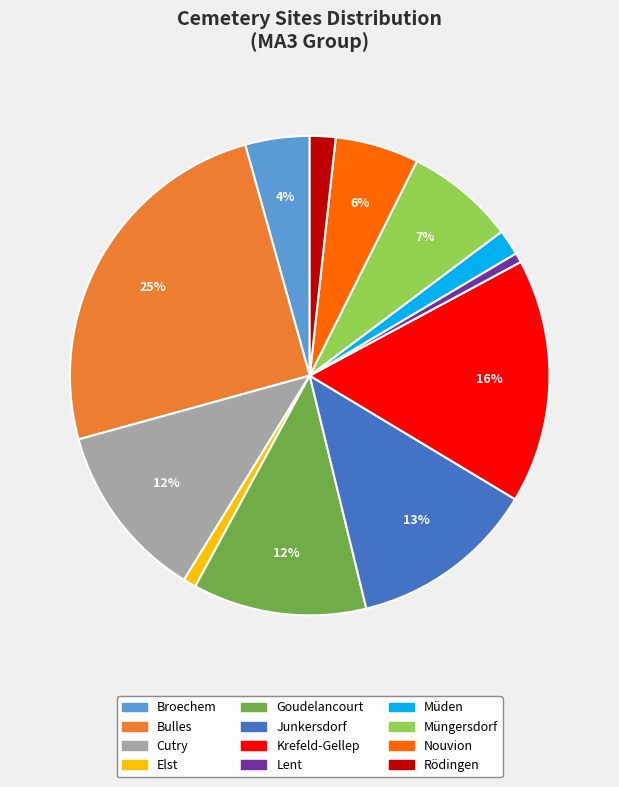

Count the number of slices in the pie.

12